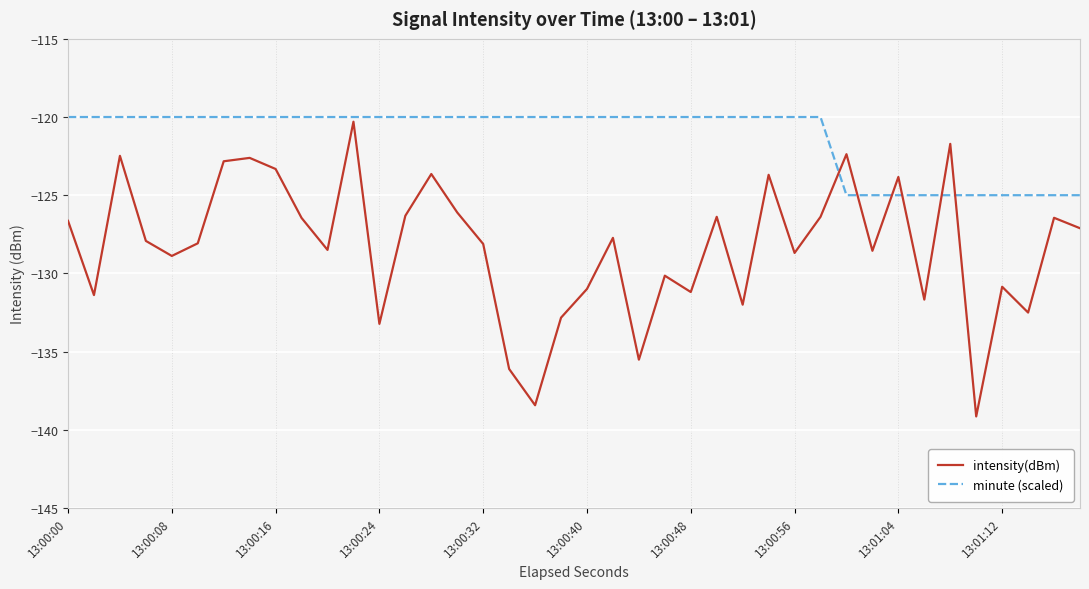

What are all the series names shown in the legend?

intensity(dBm), minute (scaled)